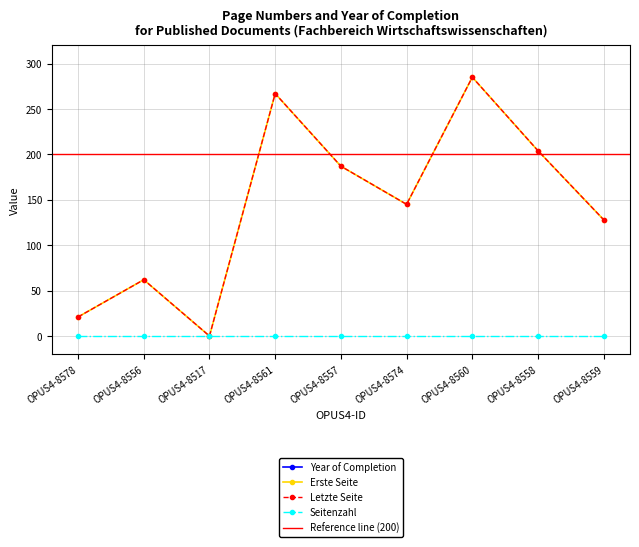

Does the chart have visible grid lines?

Yes